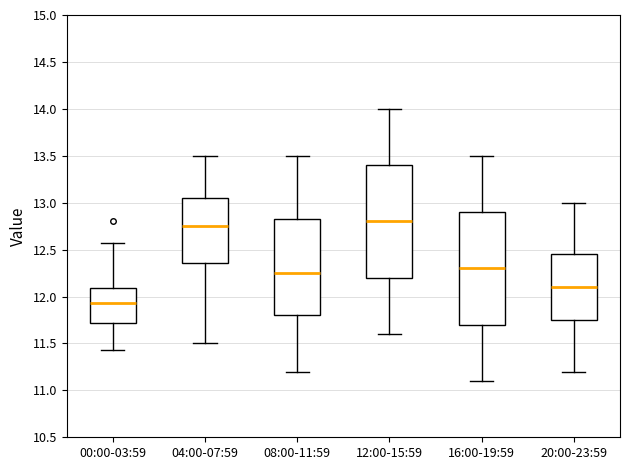

Where does the median line of the box for 04:00-07:59 sit on the y-axis? The values are not printed on the chart, so give them approximately, as read against the axis.

12.75